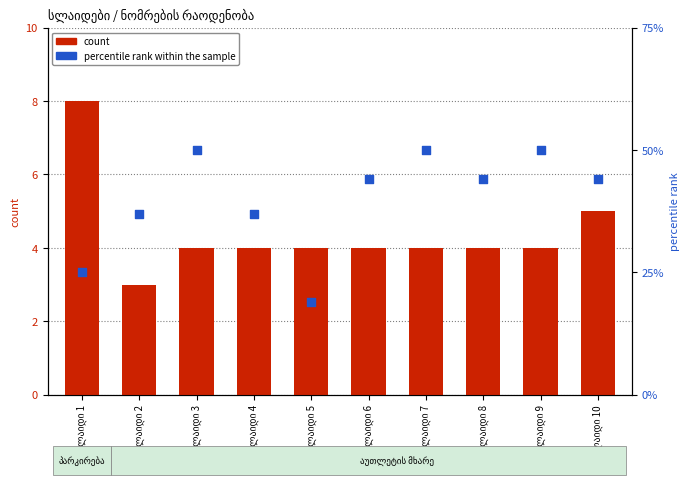

Which series reaches the maximum Y coordinate?

percentile rank within the sample